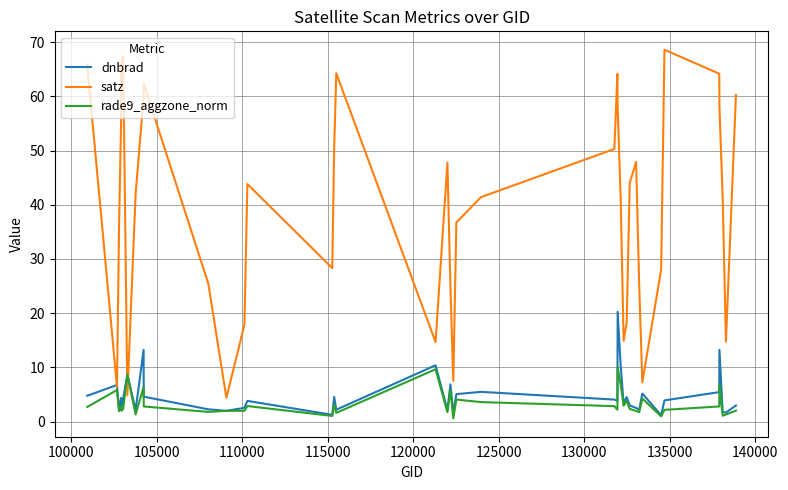

What are all the series names shown in the legend?

dnbrad, satz, rade9_aggzone_norm